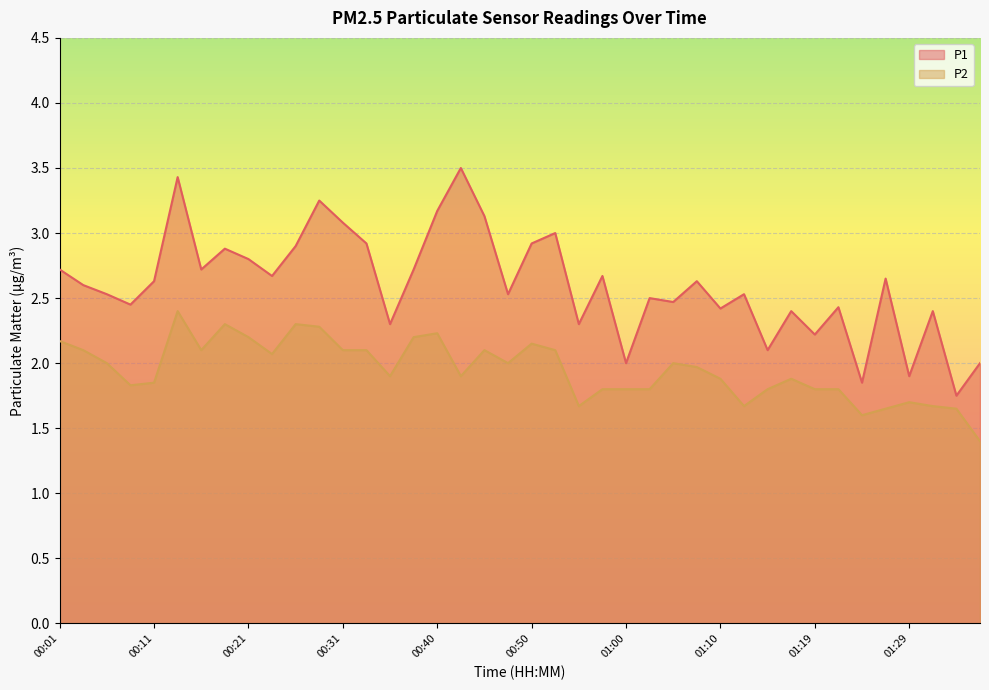

Which label corresponds to the smallest value in the chart?

01:36